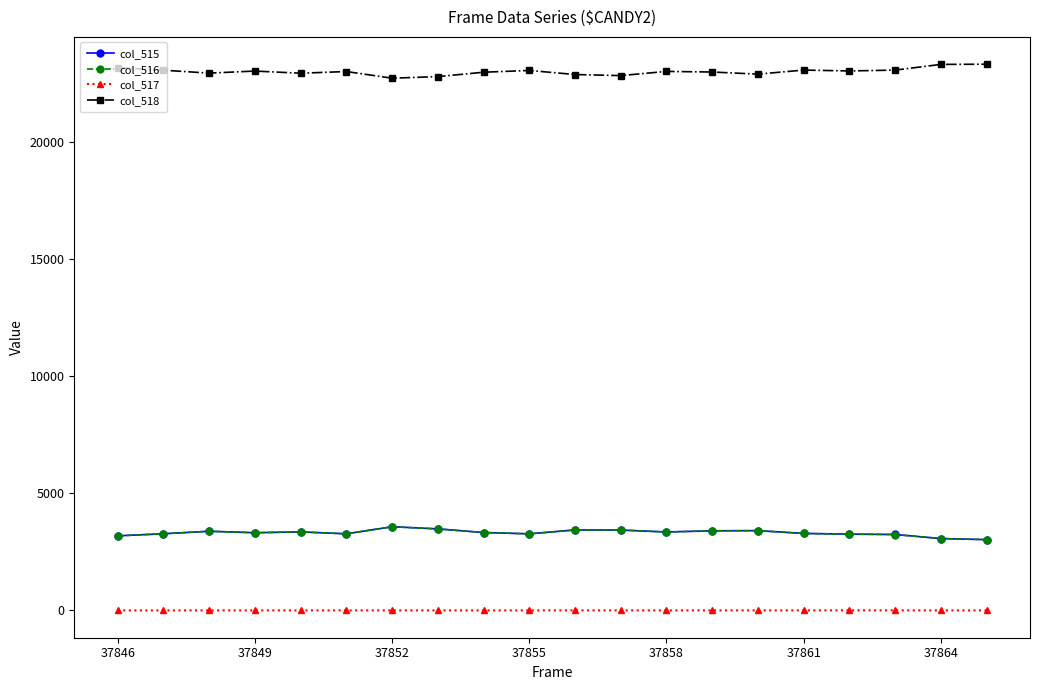

What is the greatest value displayed?

23322